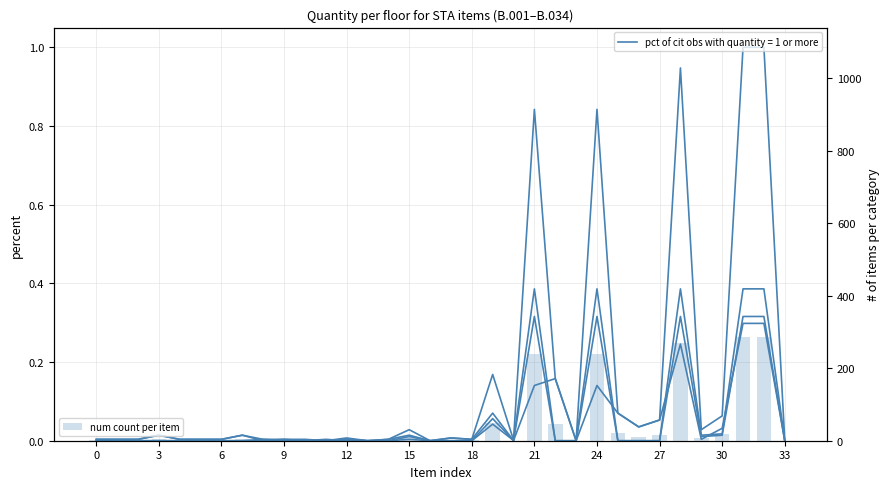

The value of pct of Počet celkem at 33 is 0.0. True or false?

True